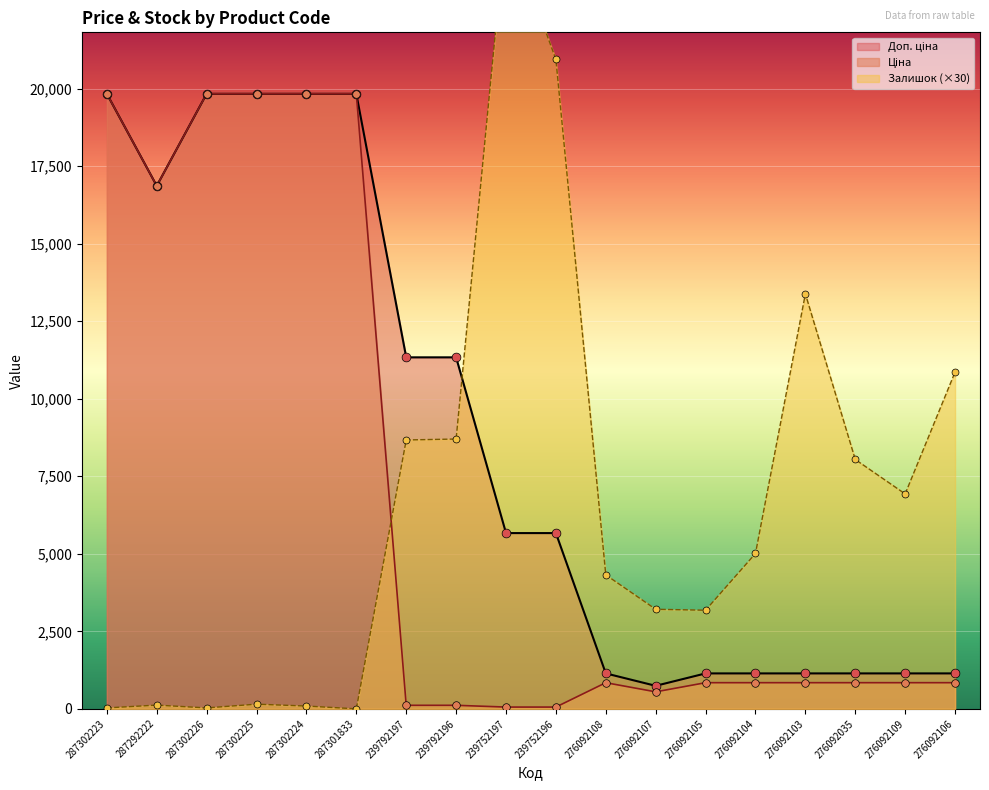

At how many categories does at least one series exceed 12452?

9